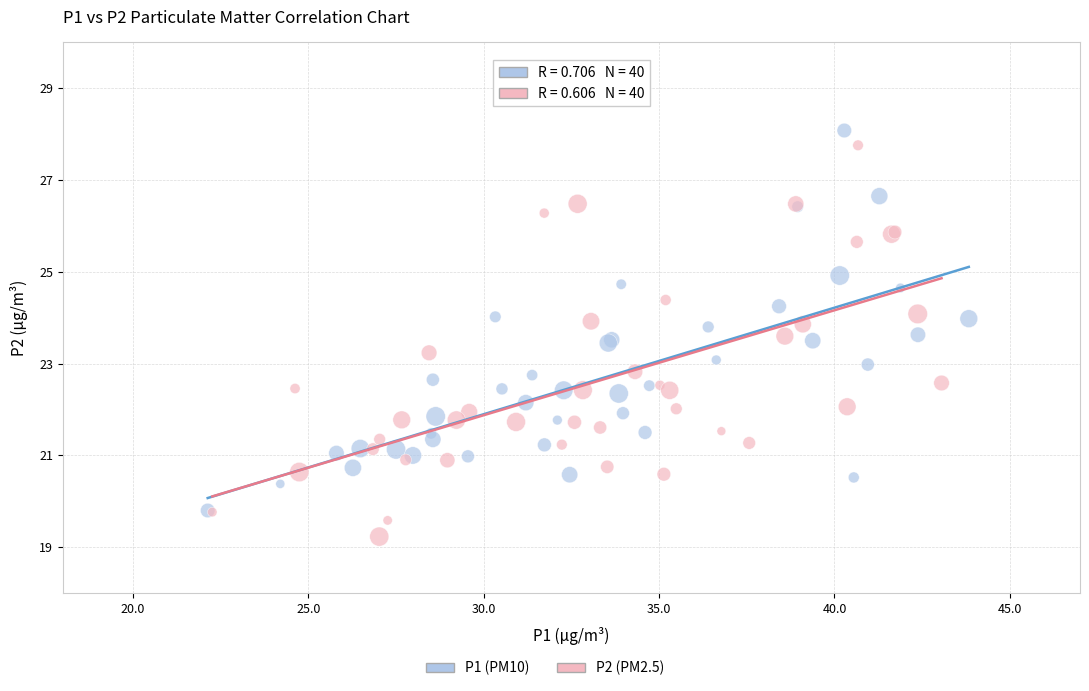

Which series reaches the minimum Y coordinate?

P2 (PM2.5)